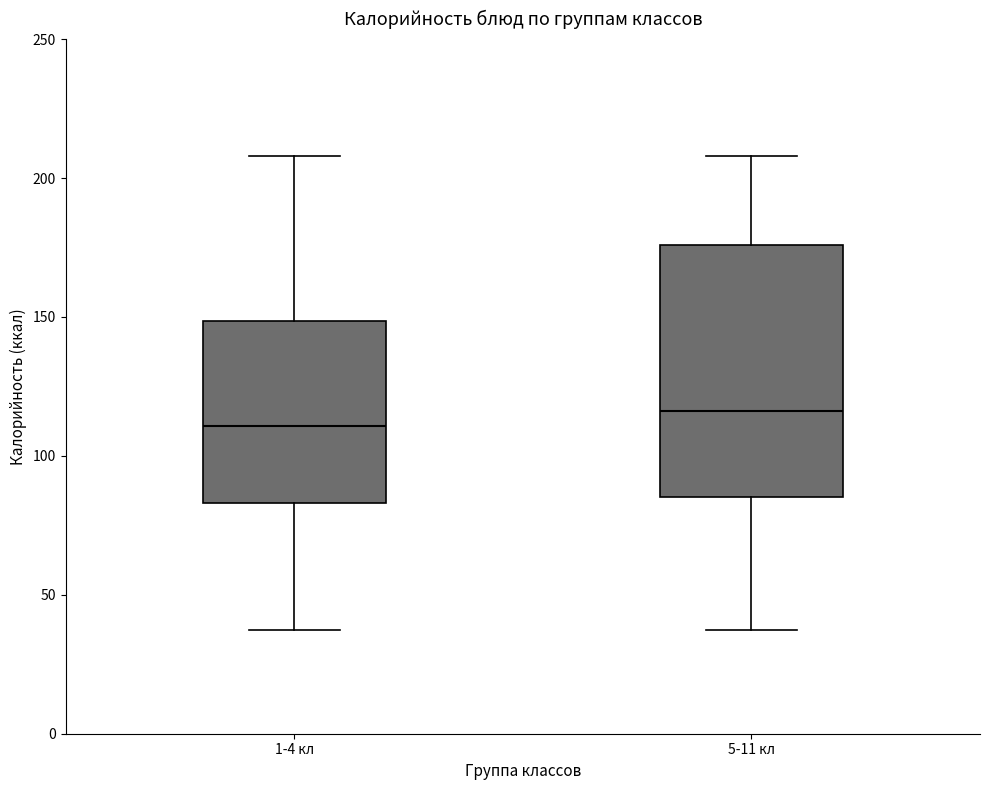

Reading left to right, transcribe this box plot: for each box, give where its median line is, the range the box spans, and where its two whiskers end, as read against the y-axis. The values are not printed on the chart, so give them approximately, as read against the axis.

1-4 кл: median 110, box 85 to 150, whiskers 35 to 210
5-11 кл: median 115, box 85 to 175, whiskers 35 to 210